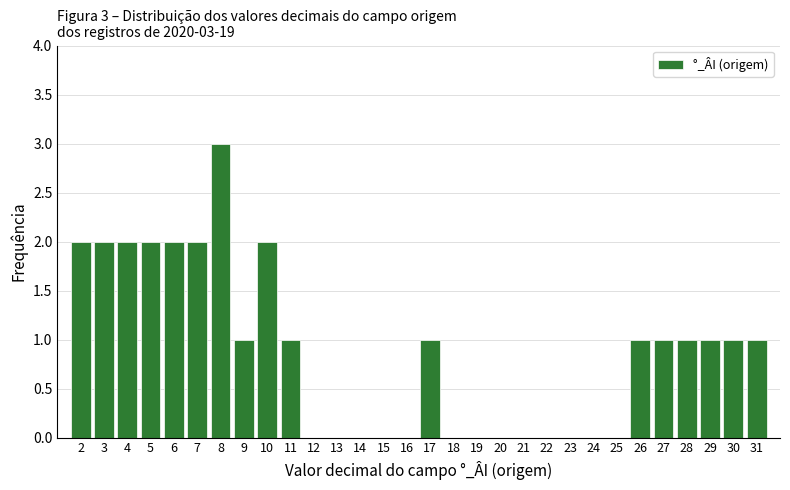

Which range on the x-axis has the tallest bar?

7.5 to 8.5